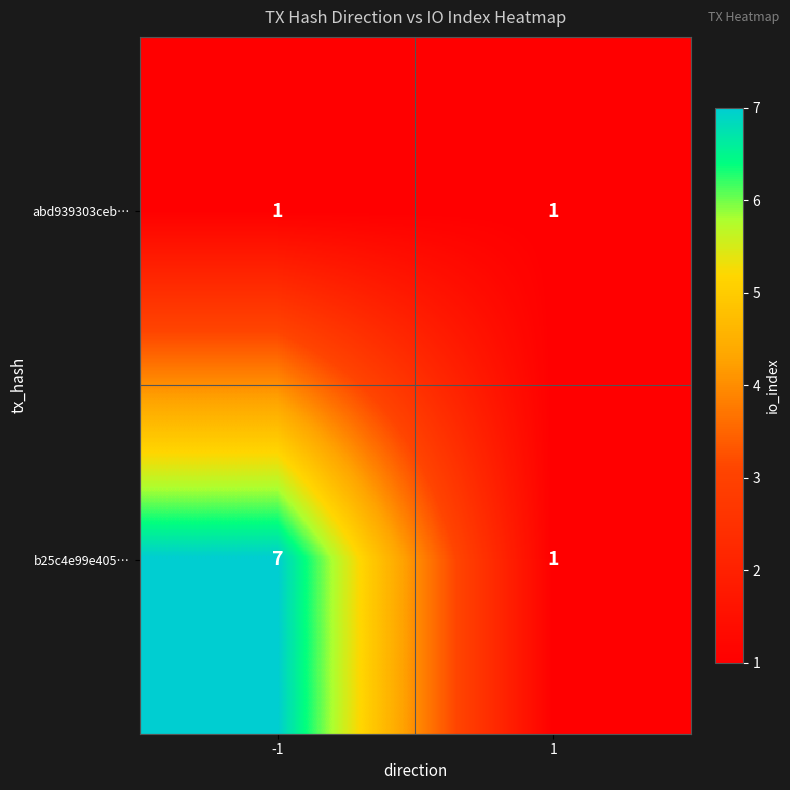

Which series changed the most between -1 and 1?

b25c4e99e405…